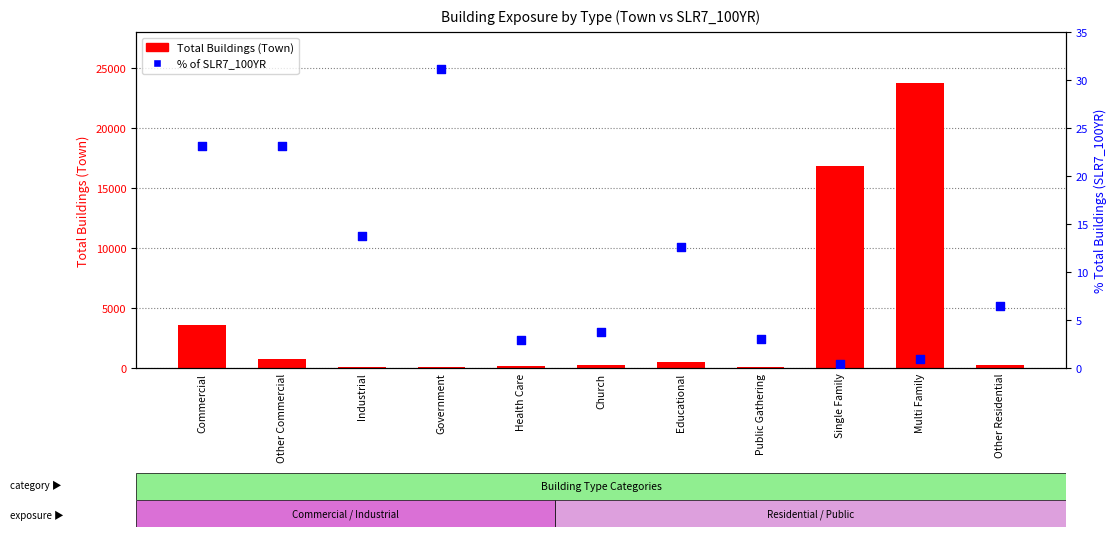

At which category is the sum across all series the highest?

Multi Family